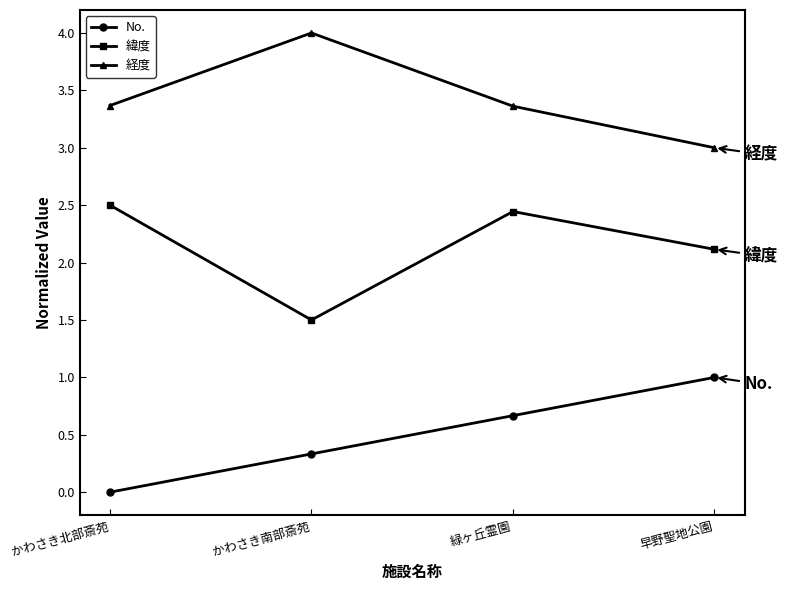

True or false: 緯度 has more than 0 interior local peaks.

True